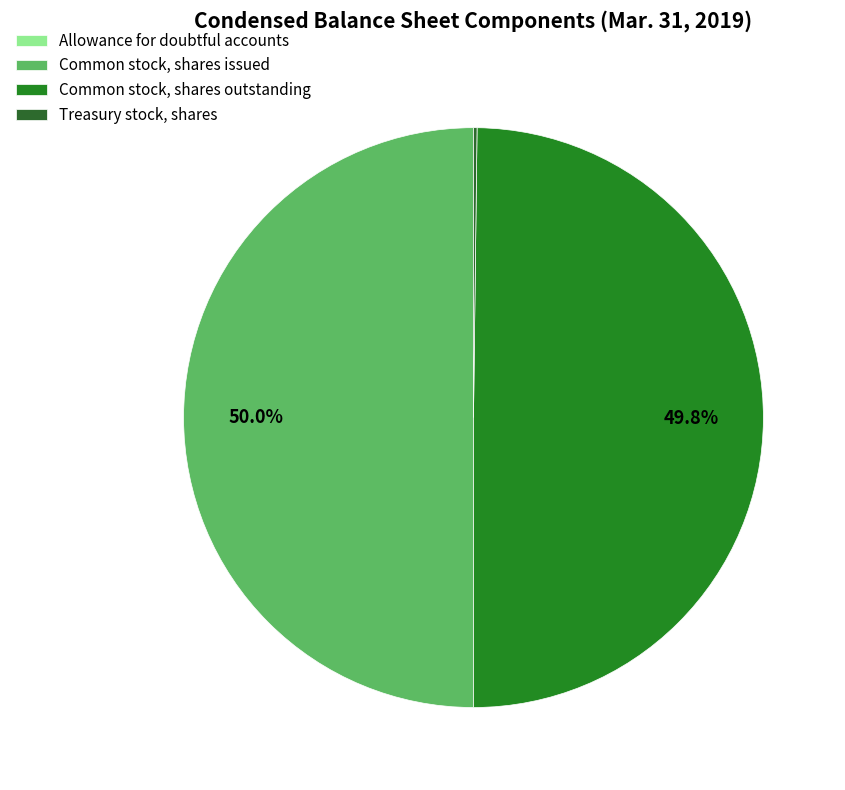

Which category has the smallest portion of the pie?

Allowance for doubtful accounts